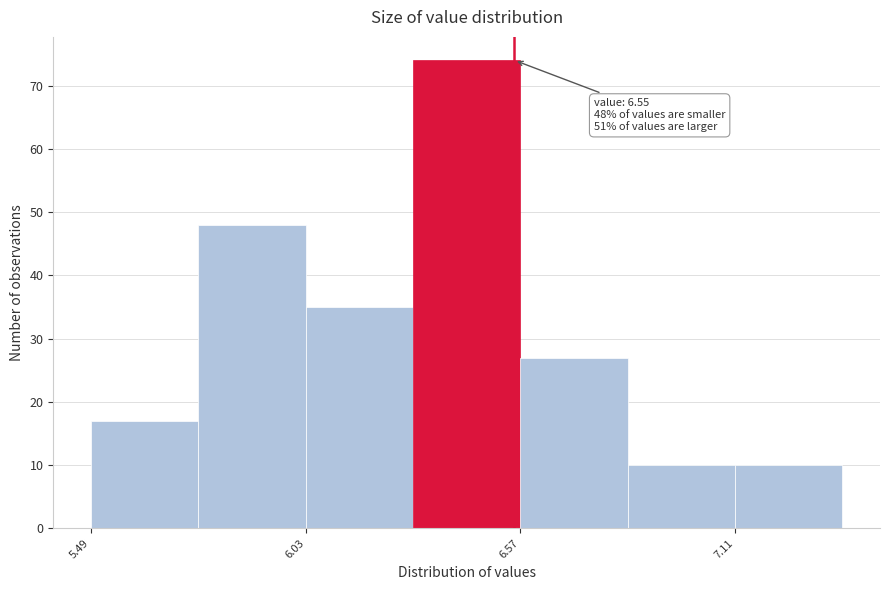

Around what value on the x-axis is the tallest bar? Give the approximate position of its centre, as read against the axis.

6.4